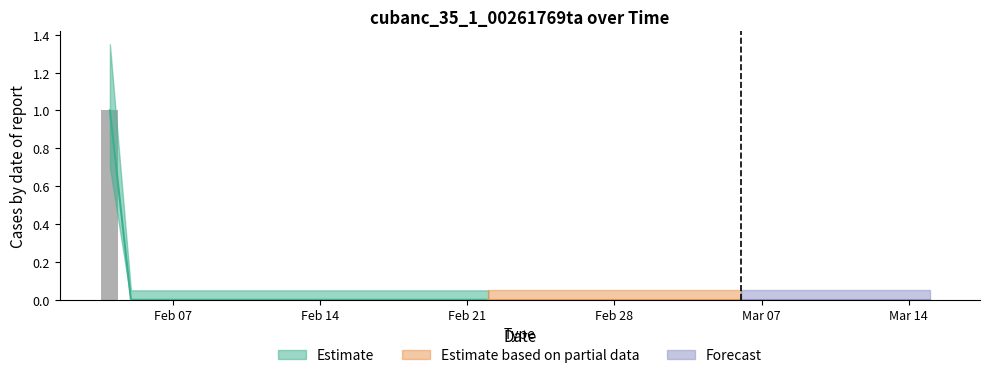

Are the bars horizontal?

No